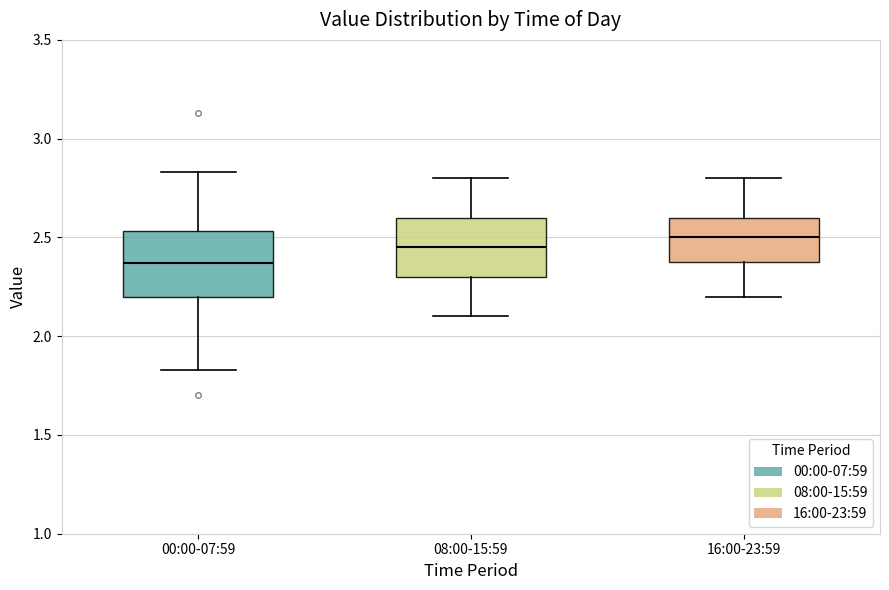

Reading left to right, read every box against the y-axis: the position of its median line, the range the box covers, and the ends of its whiskers. The values are not printed on the chart, so give them approximately, as read against the axis.

00:00-07:59: median 2.35, box 2.20 to 2.55, whiskers 1.85 to 2.85
08:00-15:59: median 2.45, box 2.30 to 2.60, whiskers 2.10 to 2.80
16:00-23:59: median 2.50, box 2.40 to 2.60, whiskers 2.20 to 2.80